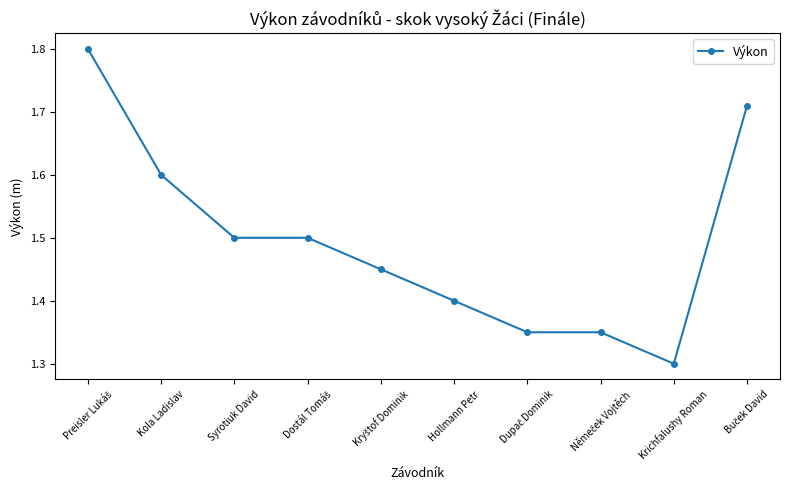

What is the minimum value shown in the chart?

1.3